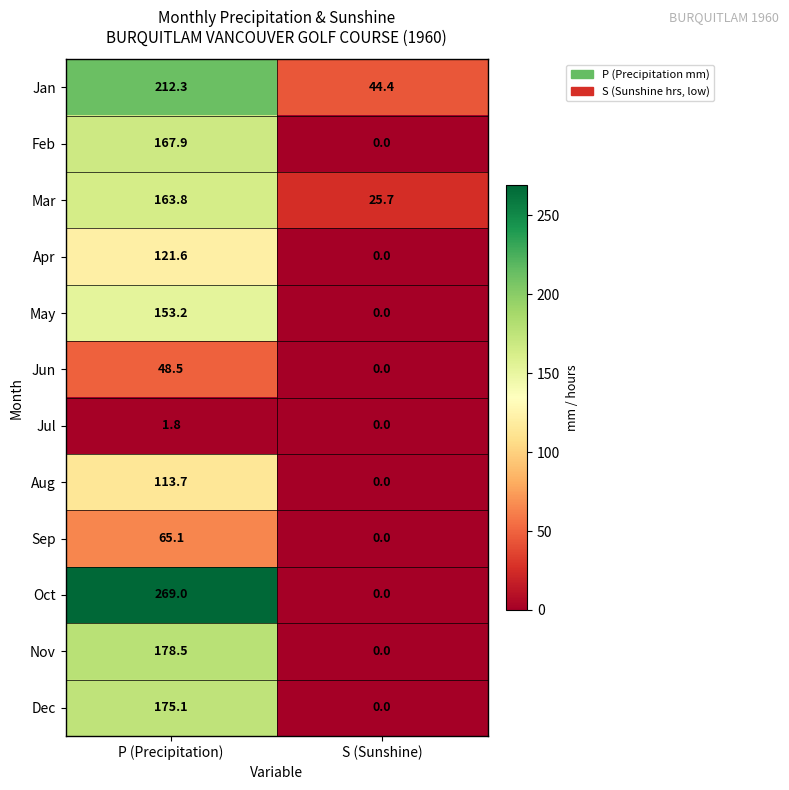

Reading left to right, extract all data points from this chart.

Jan: P (Precipitation)=212.3	S (Sunshine)=44.4
Feb: P (Precipitation)=167.9	S (Sunshine)=0.0
Mar: P (Precipitation)=163.8	S (Sunshine)=25.7
Apr: P (Precipitation)=121.6	S (Sunshine)=0.0
May: P (Precipitation)=153.2	S (Sunshine)=0.0
Jun: P (Precipitation)=48.5	S (Sunshine)=0.0
Jul: P (Precipitation)=1.8	S (Sunshine)=0.0
Aug: P (Precipitation)=113.7	S (Sunshine)=0.0
Sep: P (Precipitation)=65.1	S (Sunshine)=0.0
Oct: P (Precipitation)=269.0	S (Sunshine)=0.0
Nov: P (Precipitation)=178.5	S (Sunshine)=0.0
Dec: P (Precipitation)=175.1	S (Sunshine)=0.0